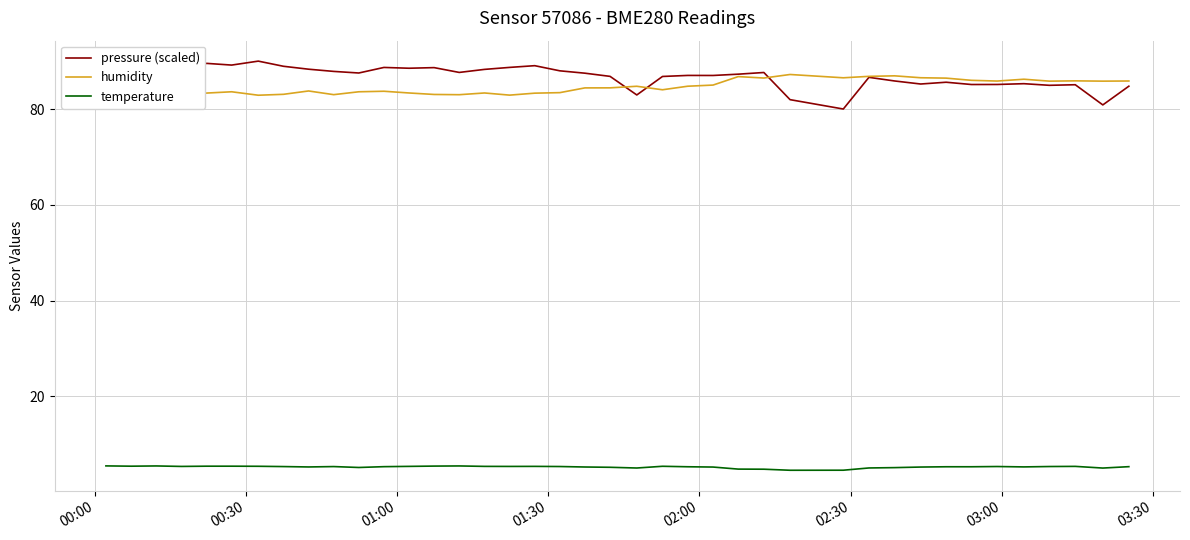

What is the highest value of the pressure (scaled) series?

90.0